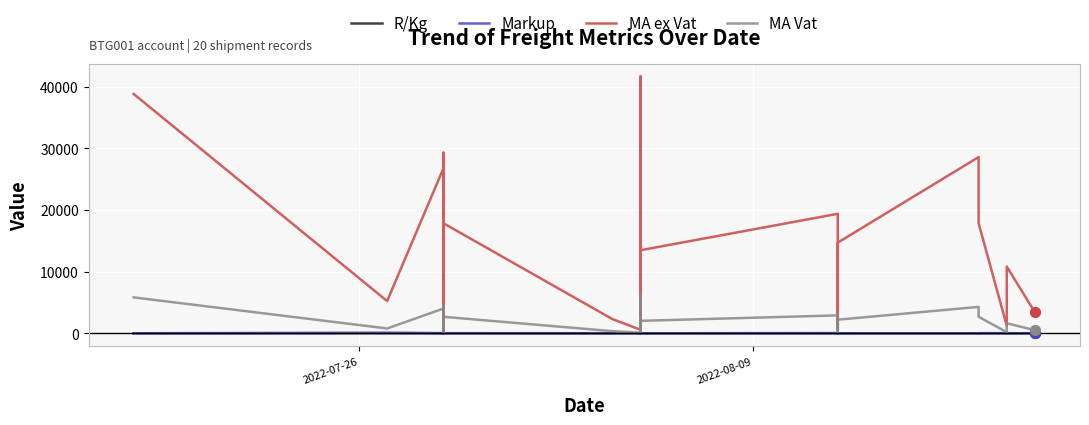

Which series reaches the maximum Y coordinate?

MA ex Vat